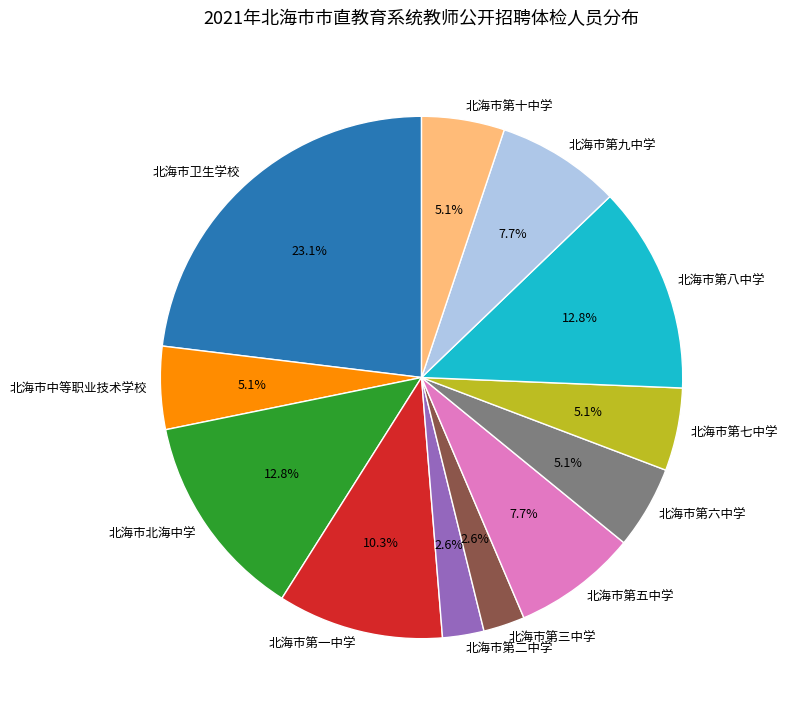

Which has a higher value, 北海市北海中学 or 北海市第三中学?

北海市北海中学